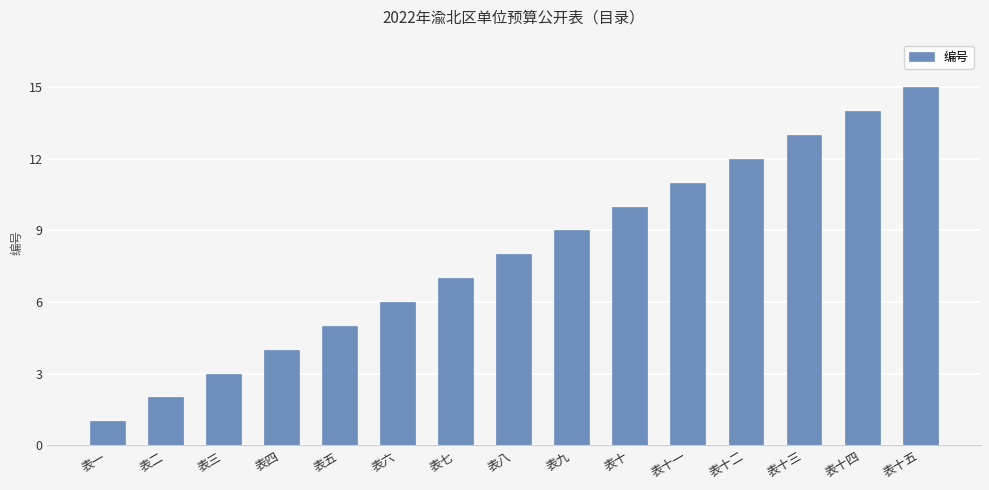

Which category has the lowest value across all series?

表一